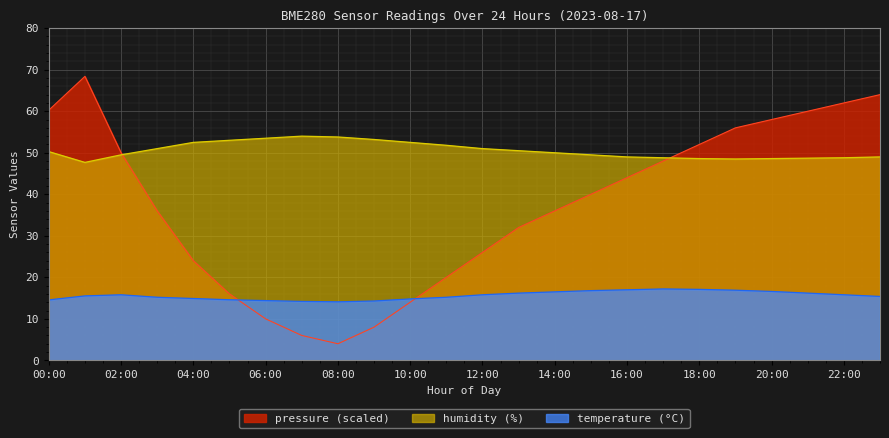

How many lines are shown in the chart?

3